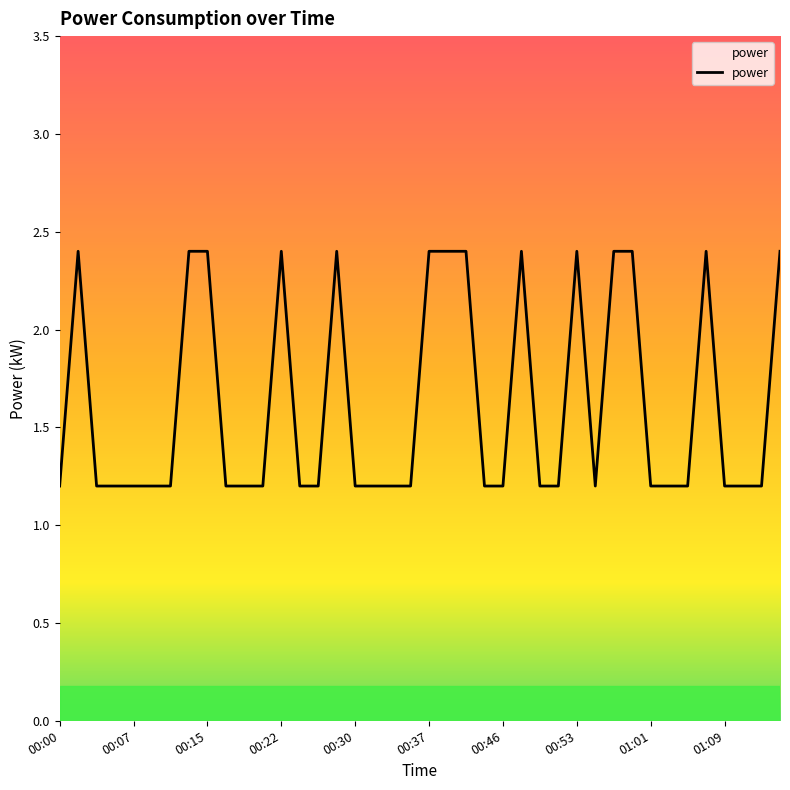

What is the greatest value displayed?

2.4